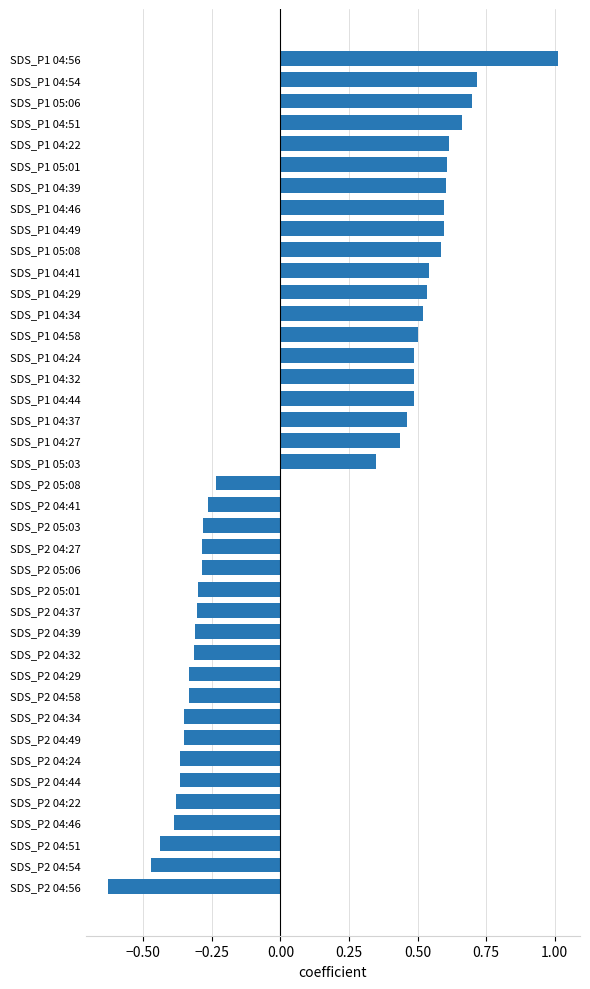

Which has a higher value, SDS_P2 05:08 or SDS_P2 04:32?

SDS_P2 05:08